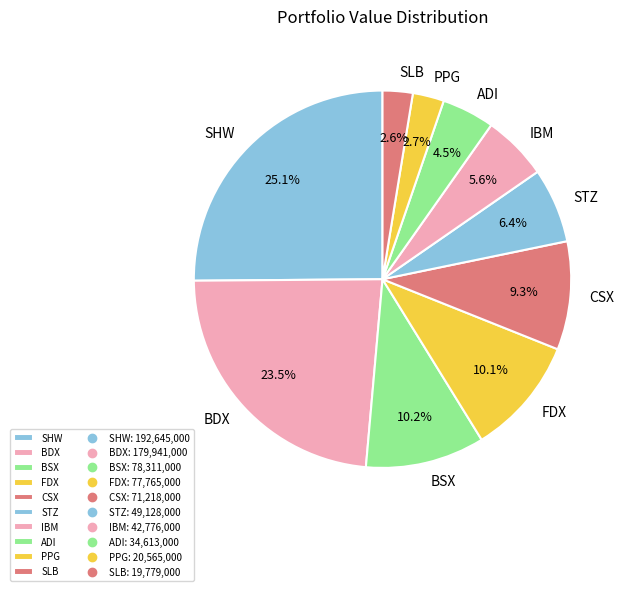

What percentage is the BSX slice, to the nearest percent?

10%